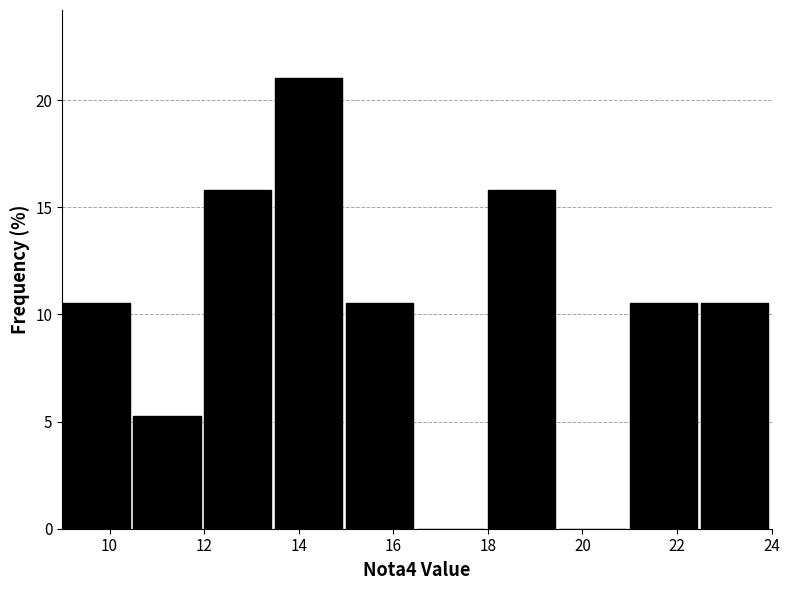

How tall is the bar that spans 9.0 to 10.5 on the x-axis? Neither the bar edges nor the heights are printed on the chart, so give them approximately, as read against the axes.

10.5